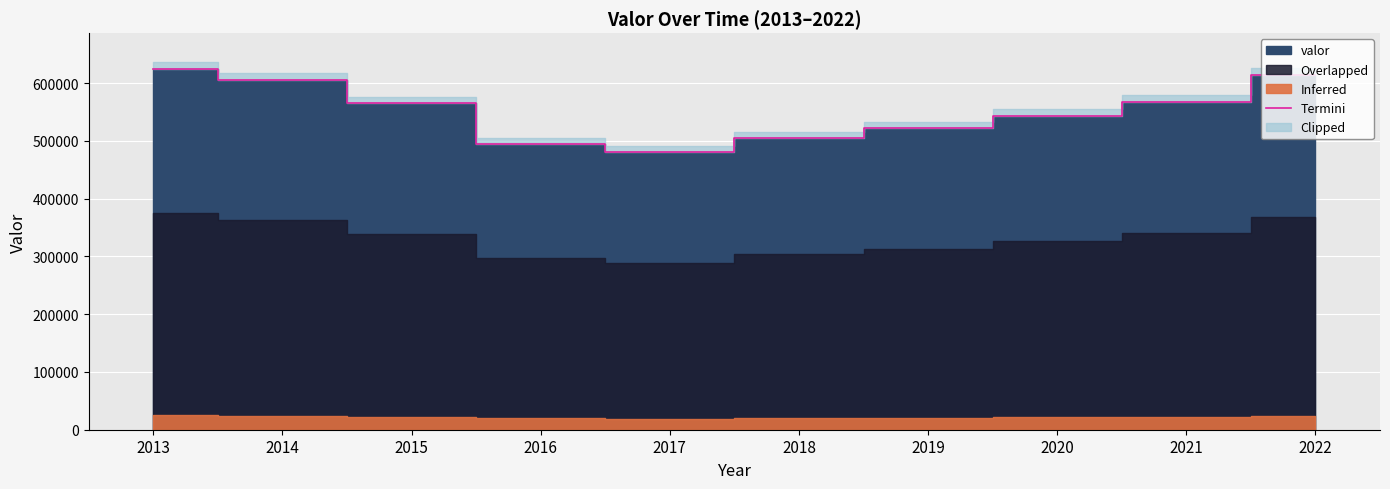

Reading left to right, list all the values displayed in this chart.

623982	605918	565343	494356	481318	505735	522000	543857	568058	614556